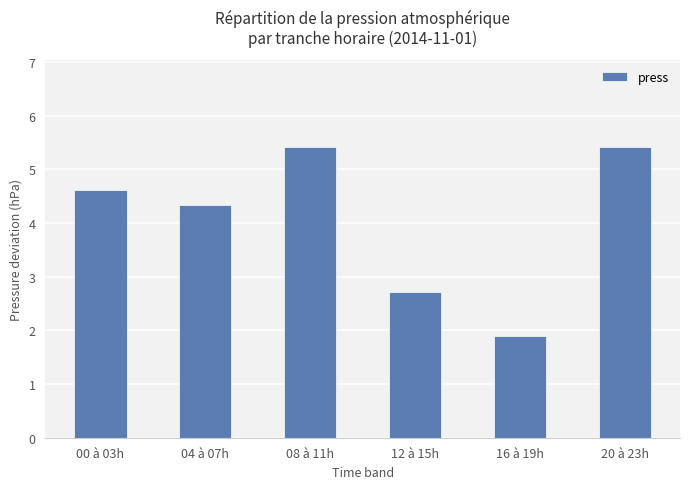

Is it true that the value at 16 à 19h is 1.9?

True